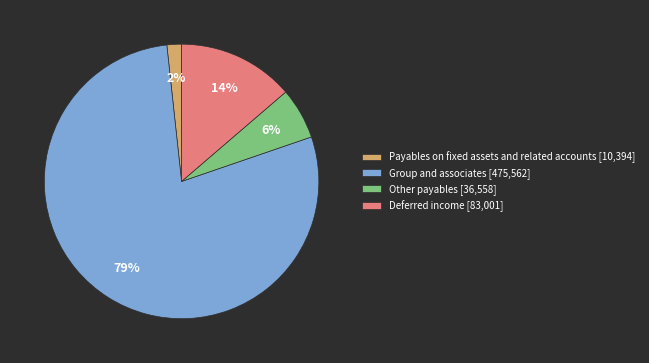

Is the sum of Payables on fixed assets and related accounts and Deferred income greater than half?

No